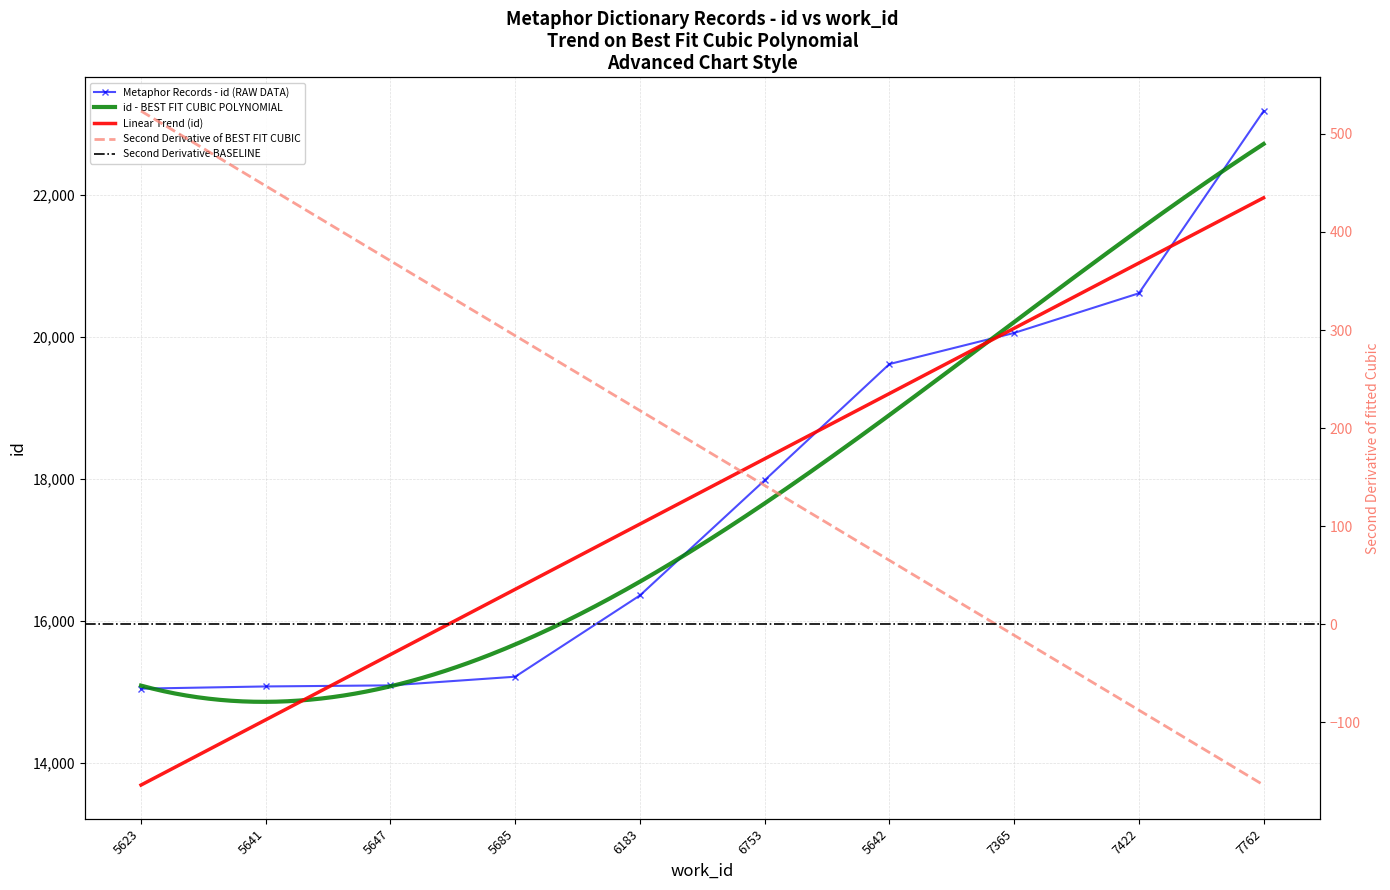

Which category has the lowest value across all series?

5623